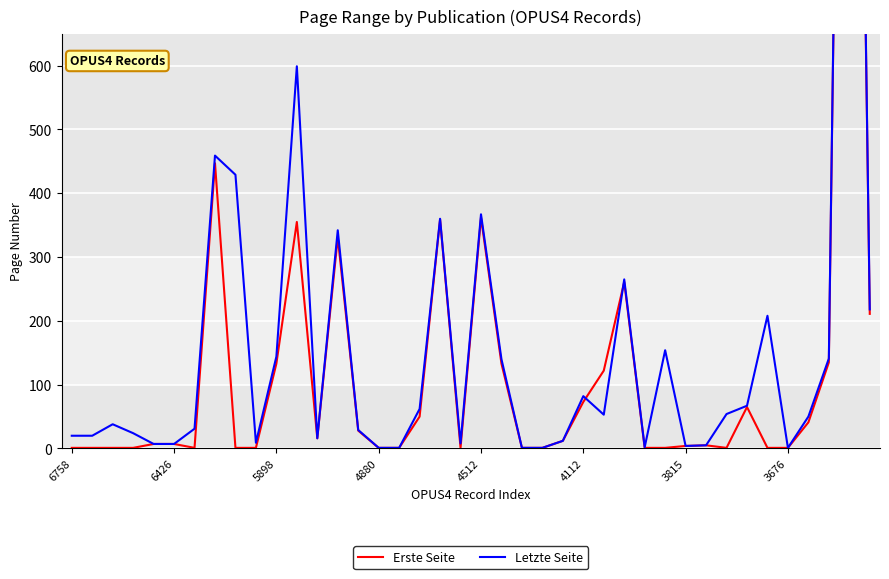

Rank the series by their maximum value, from highest to lowest.

Letzte Seite, Erste Seite